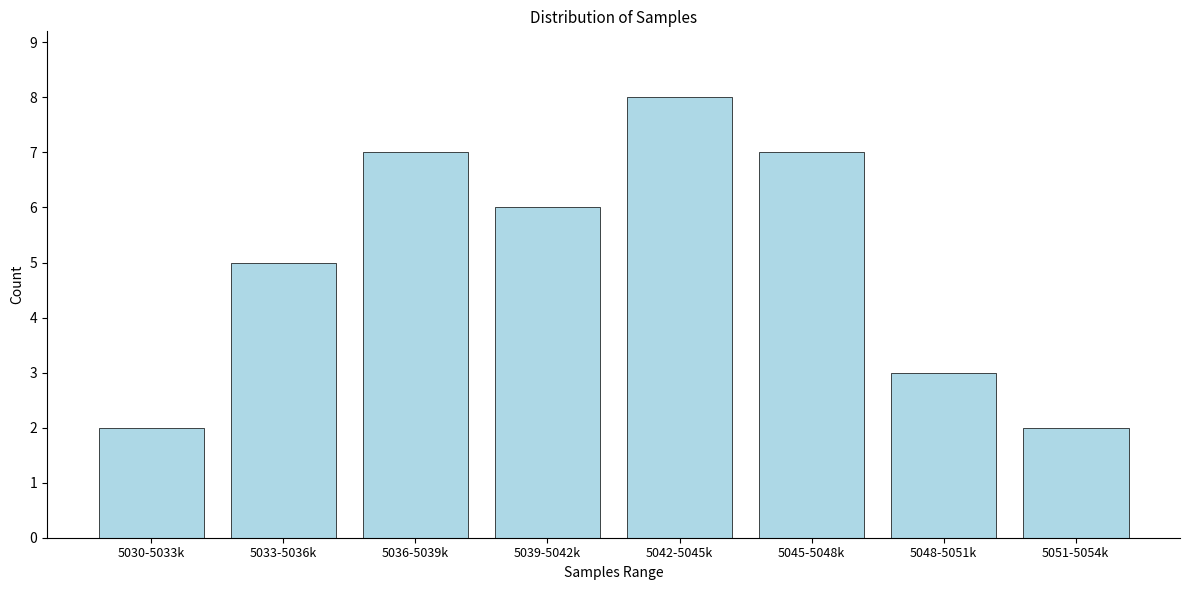

Reading left to right, list all the values displayed in this chart.

2	5	7	6	8	7	3	2